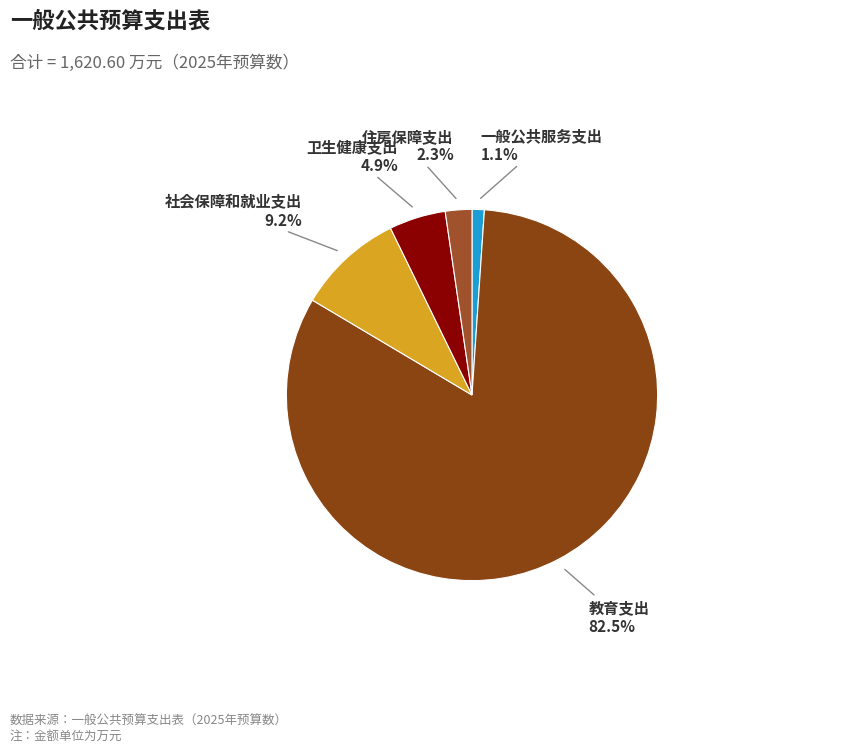

Is there a majority slice in this chart?

Yes